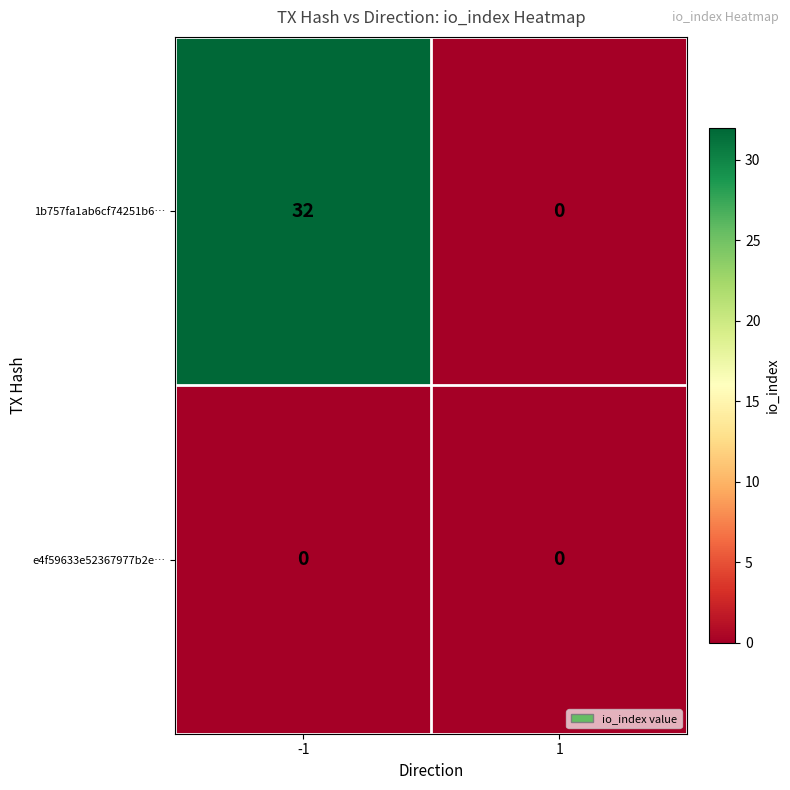

Rank the series by their average value, from lowest to highest.

e4f59633e52367977b2e…, 1b757fa1ab6cf74251b6…